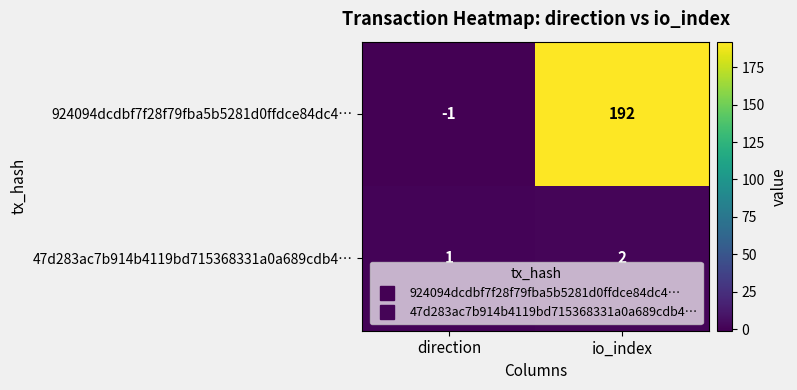

What is the sum of the 47d283ac7b914b4119bd715368331a0a689cdb4… values at io_index and direction?

3